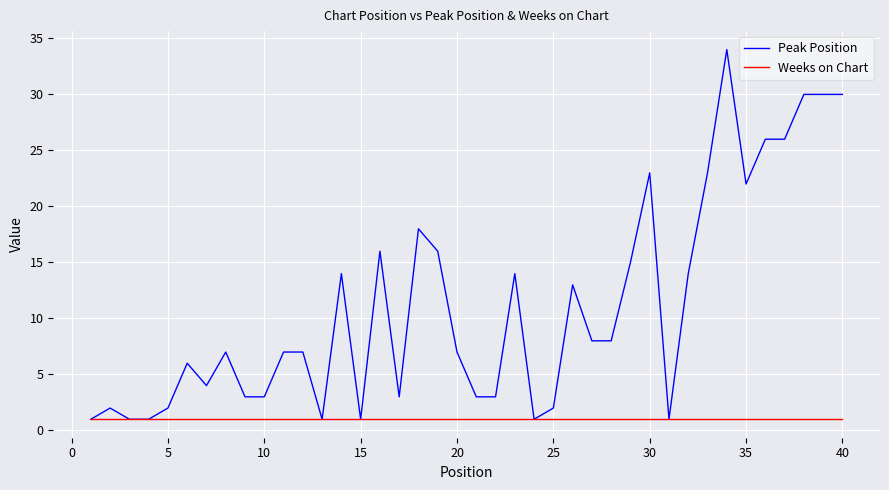

Which series has the largest total across all categories?

Peak Position